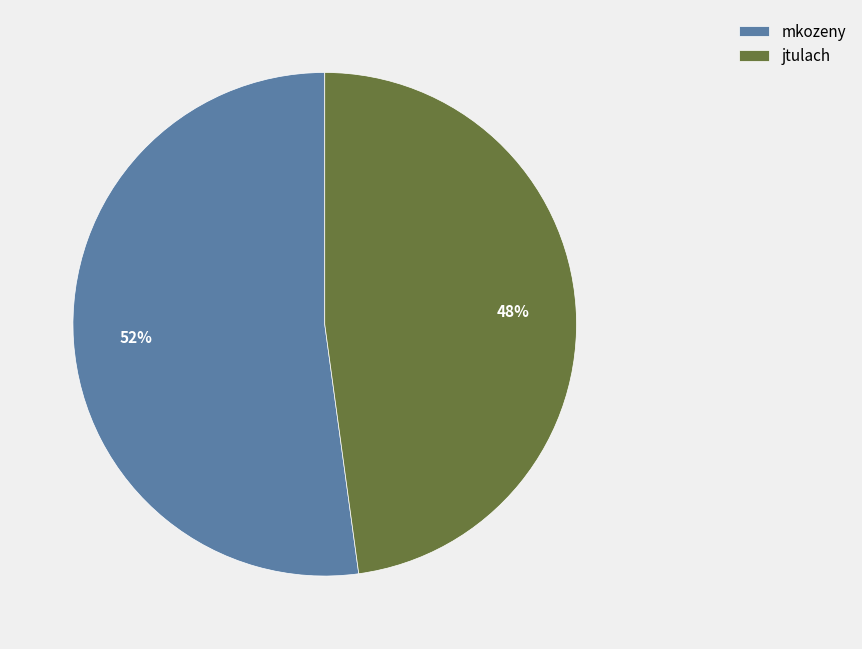

Which slice is the largest?

mkozeny